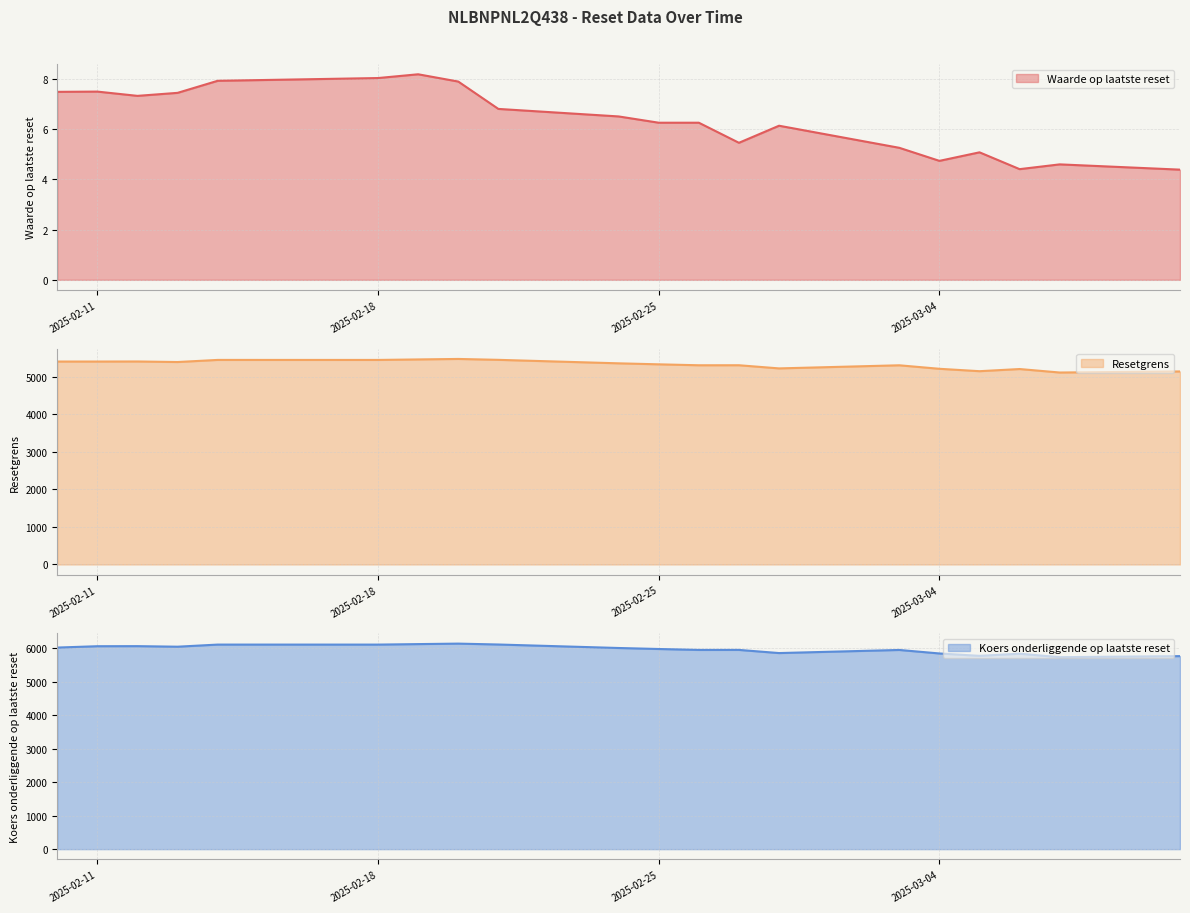

Which series has the widest spread of values?

Koers onderliggende op laatste reset